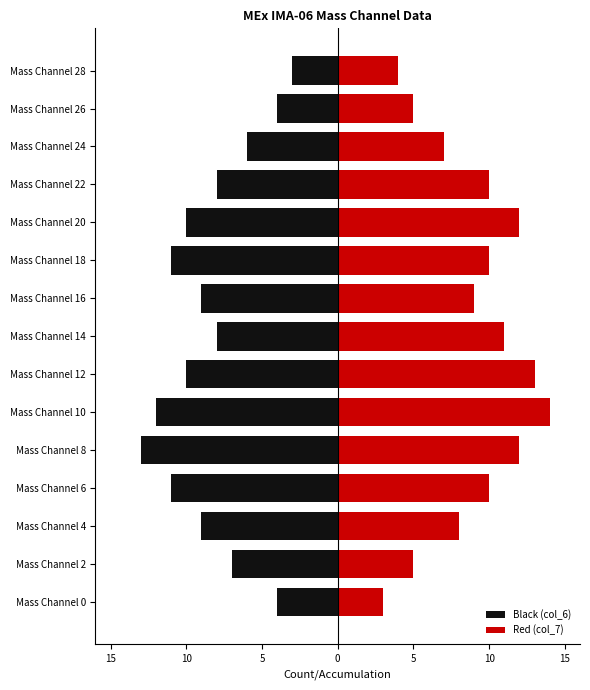

What are all the series names shown in the legend?

Black (col_6), Red (col_7)